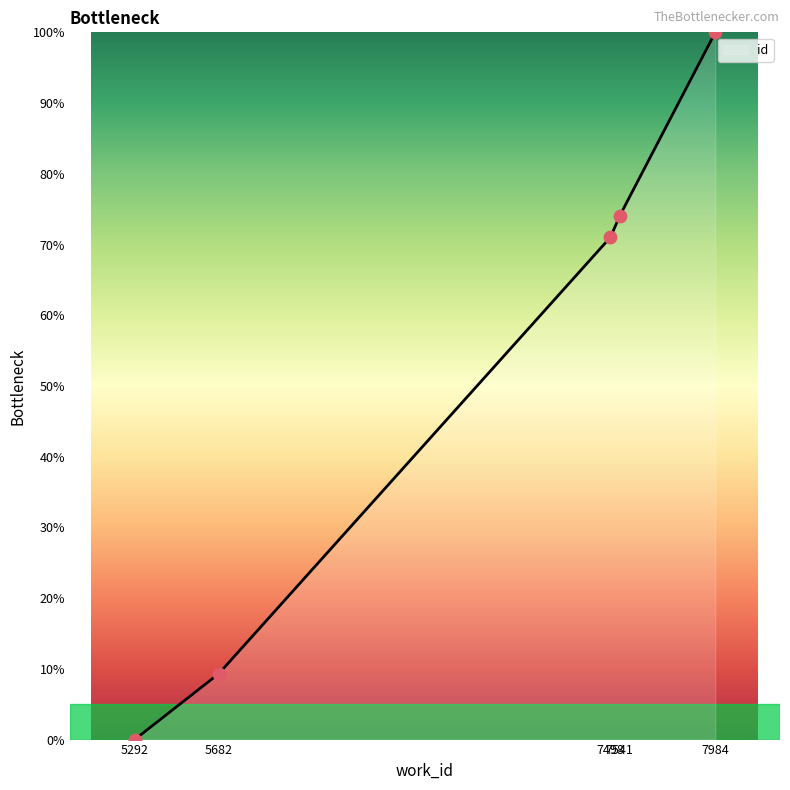

Which has a higher value, 5682 or 7498?

7498